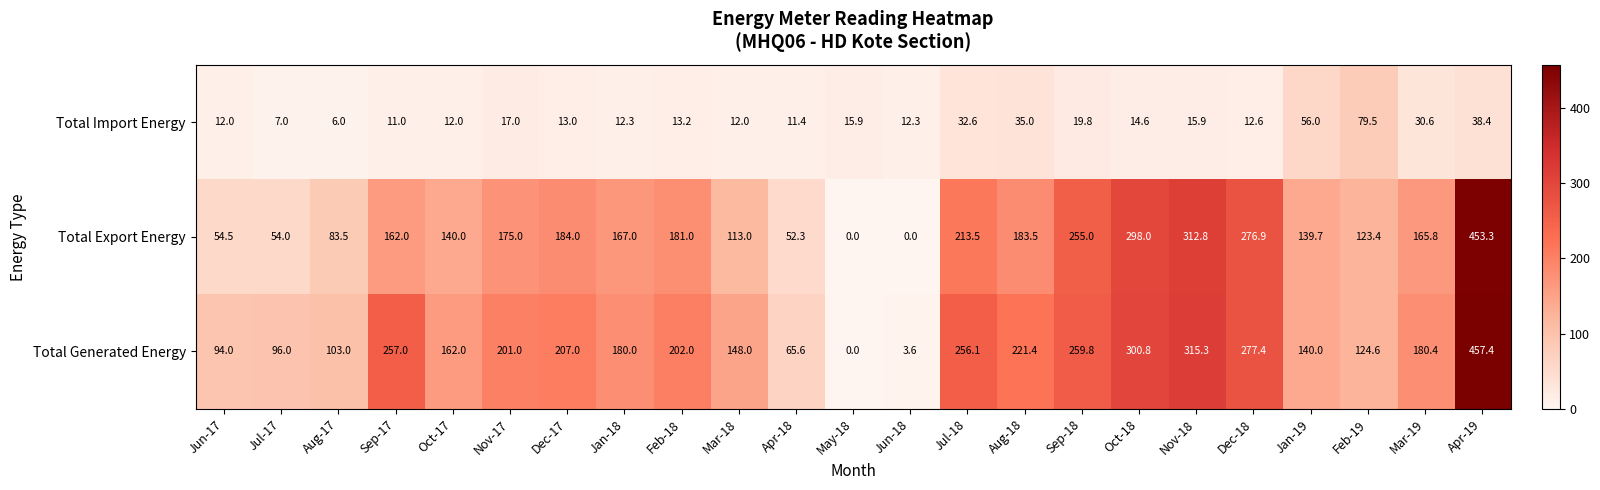

At how many categories does at least one series exceed 133?

16